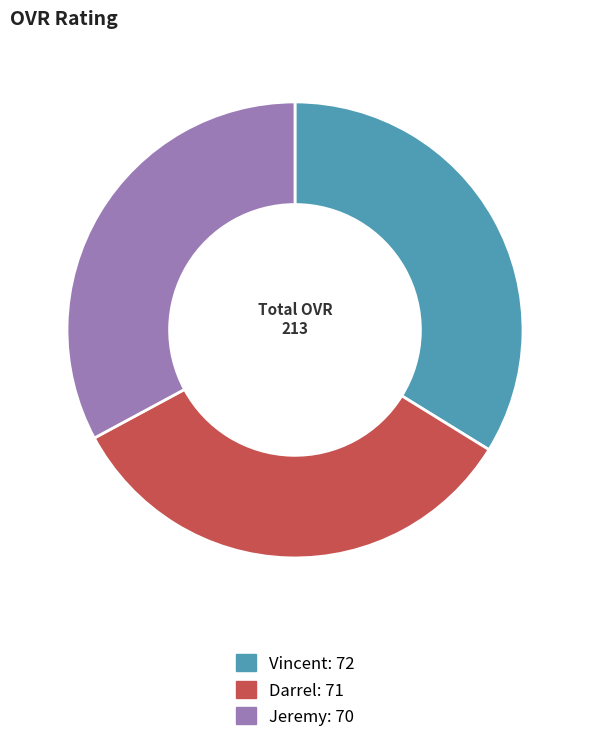

Approximately how many times larger is the value at Jeremy: 70 compared to Darrel: 71?

1.0